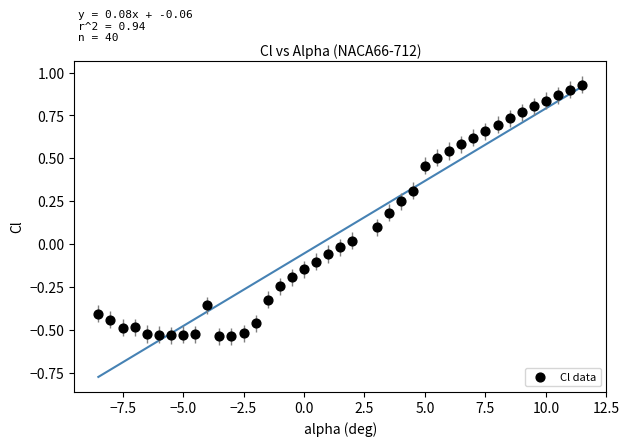

What is the range of X values (max minus min)?

20.0